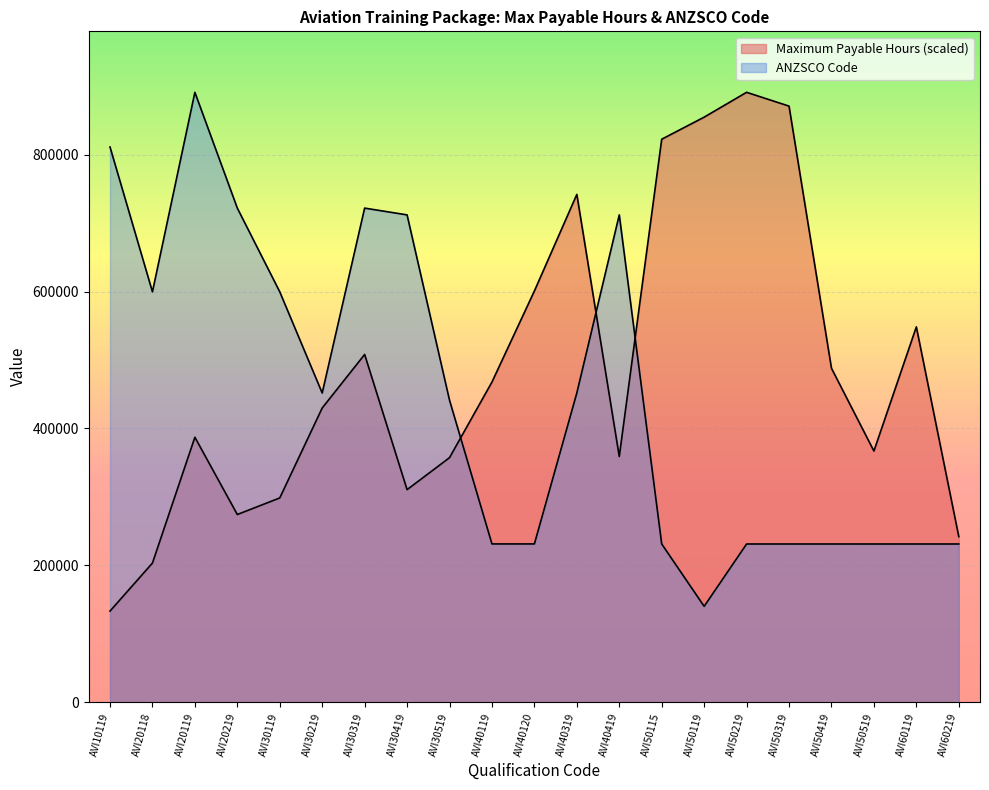

True or false: ANZSCO Code and Maximum Payable Hours intersect in this chart.

True